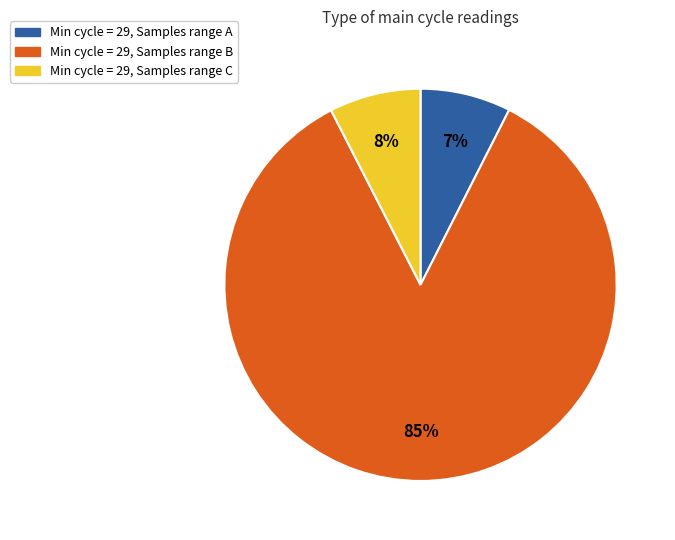

To the nearest percent, what is the average slice percentage?

33%